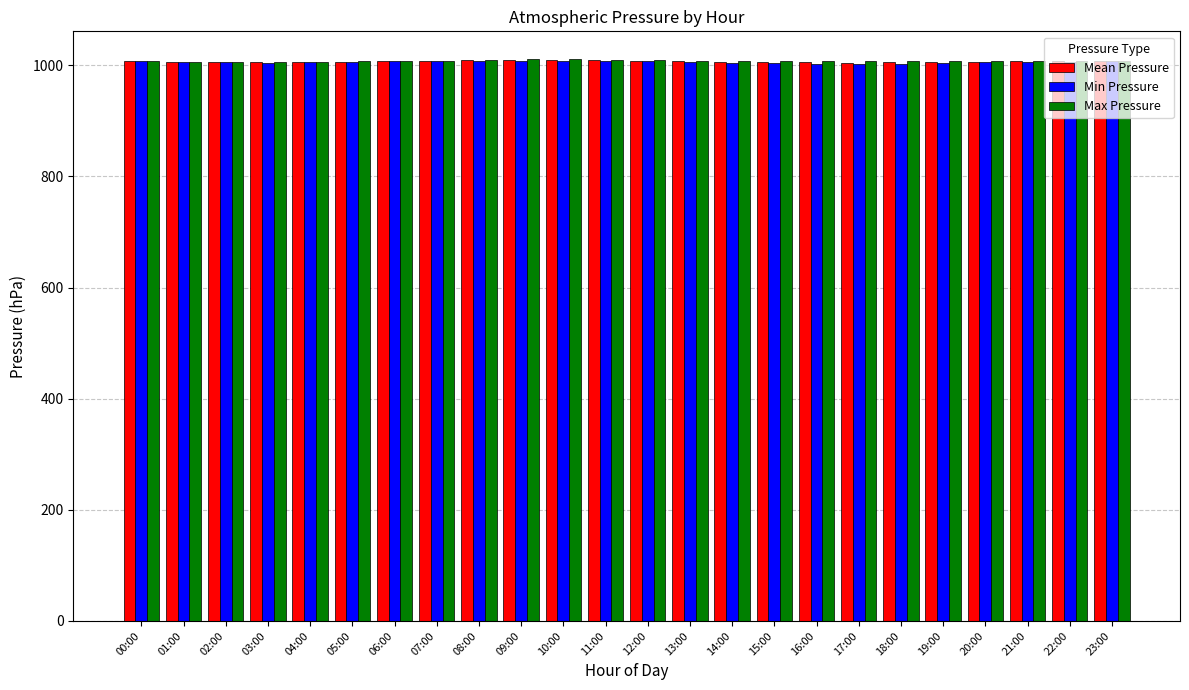

What is the sum of all Min Pressure values?

24140.1